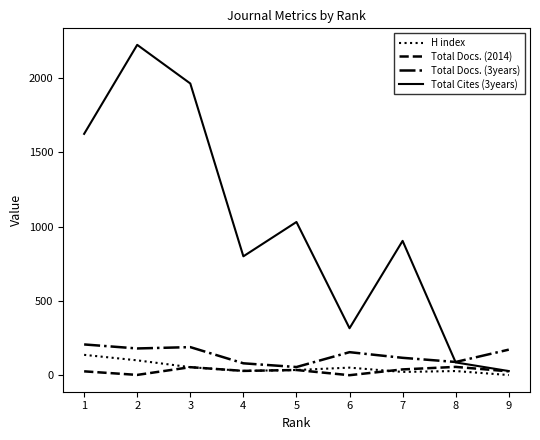

The value of H index at 5 is 35. True or false?

True